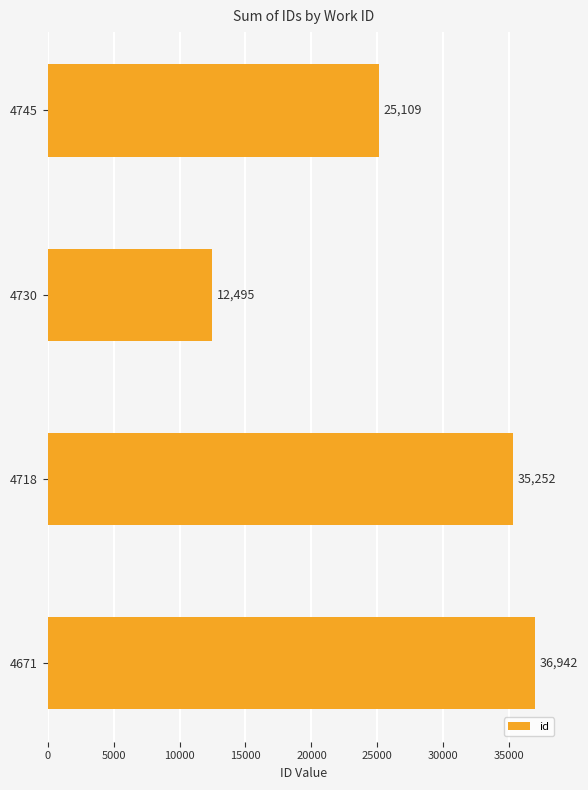

Reading top to bottom, list all the values displayed in this chart.

25109	12495	35252	36942